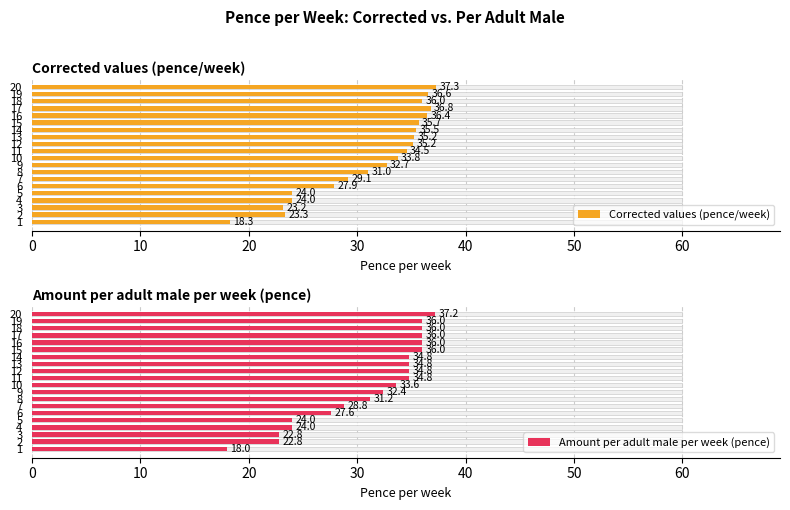

The Amount per adult male per week (pence) series shows 21.3 at 9. True or false?

False